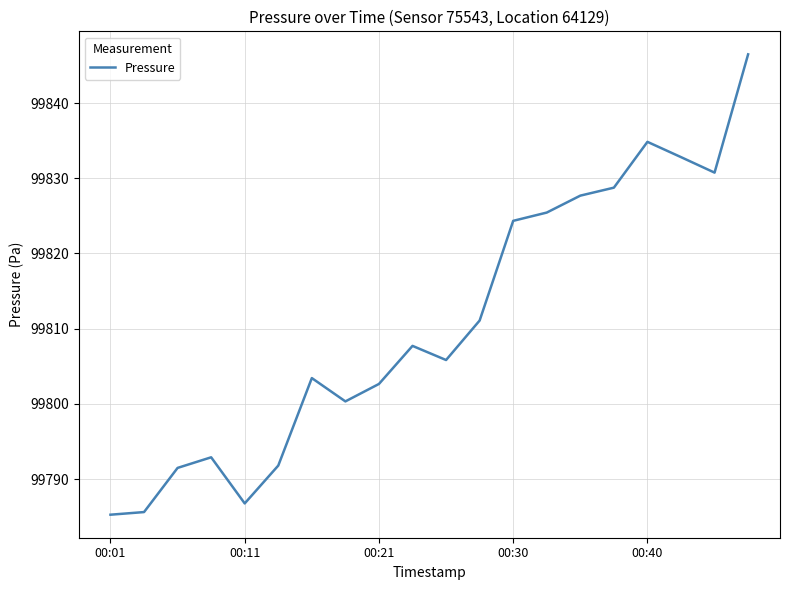

What is the smallest value displayed?

99785.3